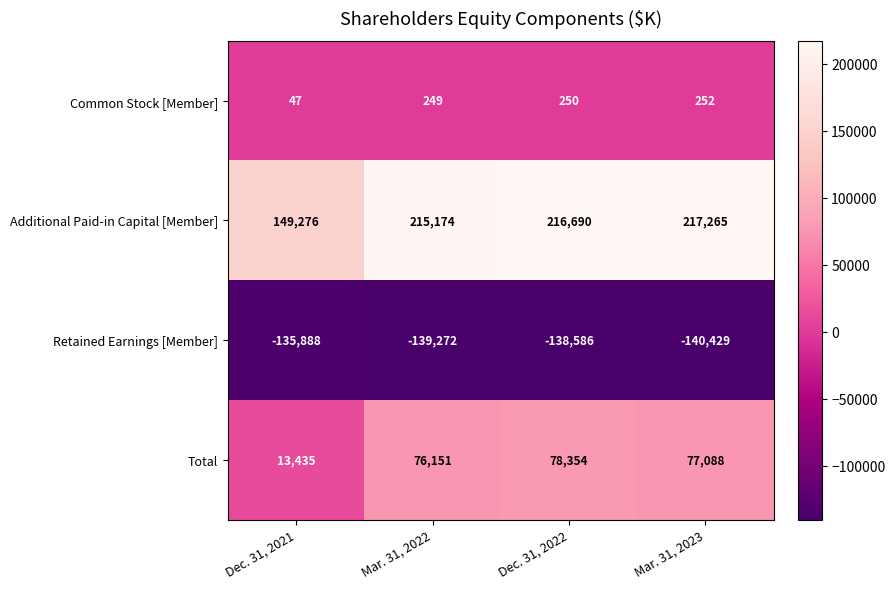

Which label corresponds to the largest value in the chart?

Mar. 31, 2023